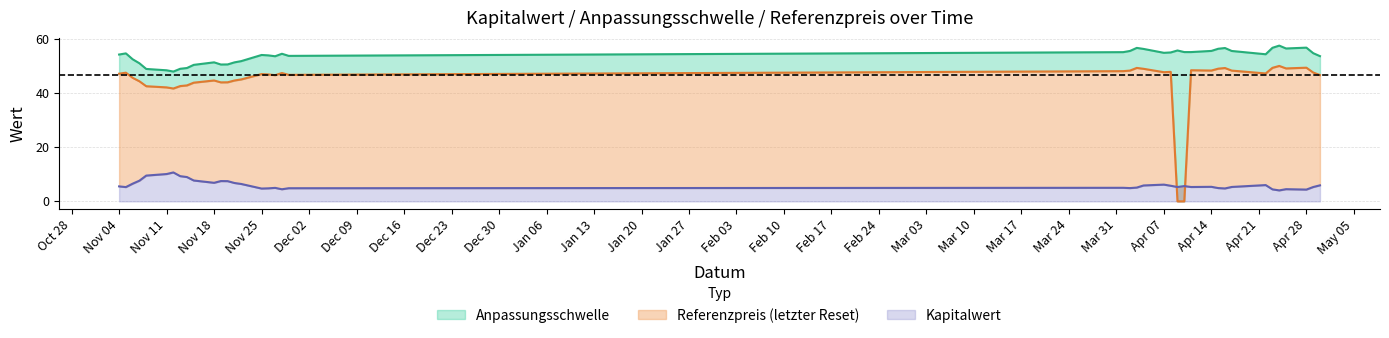

Between 2024-11-28 and 2024-11-26, which series saw the biggest shift?

Anpassungsschwelle